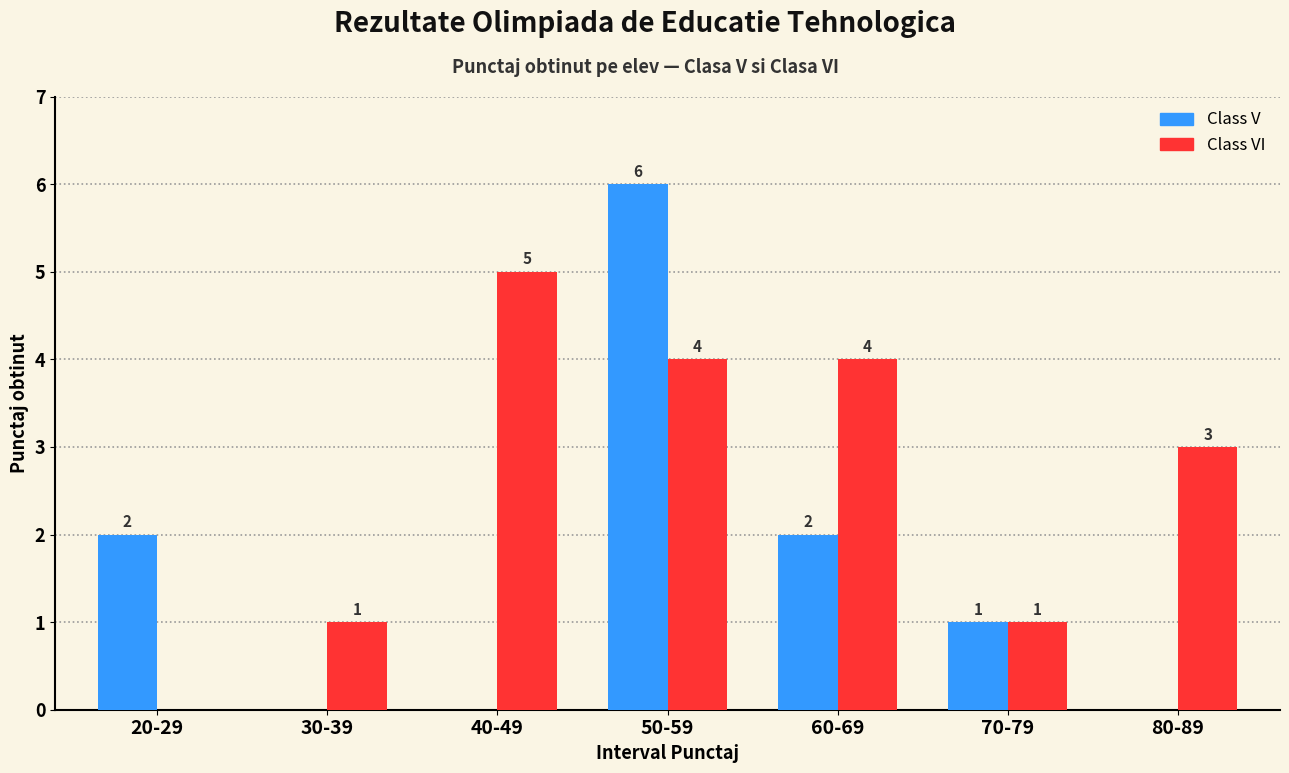

Reading left to right, what are all the values shown in this chart?

Class V: 2	0	0	6	2	1	0
Class VI: 0	1	5	4	4	1	3